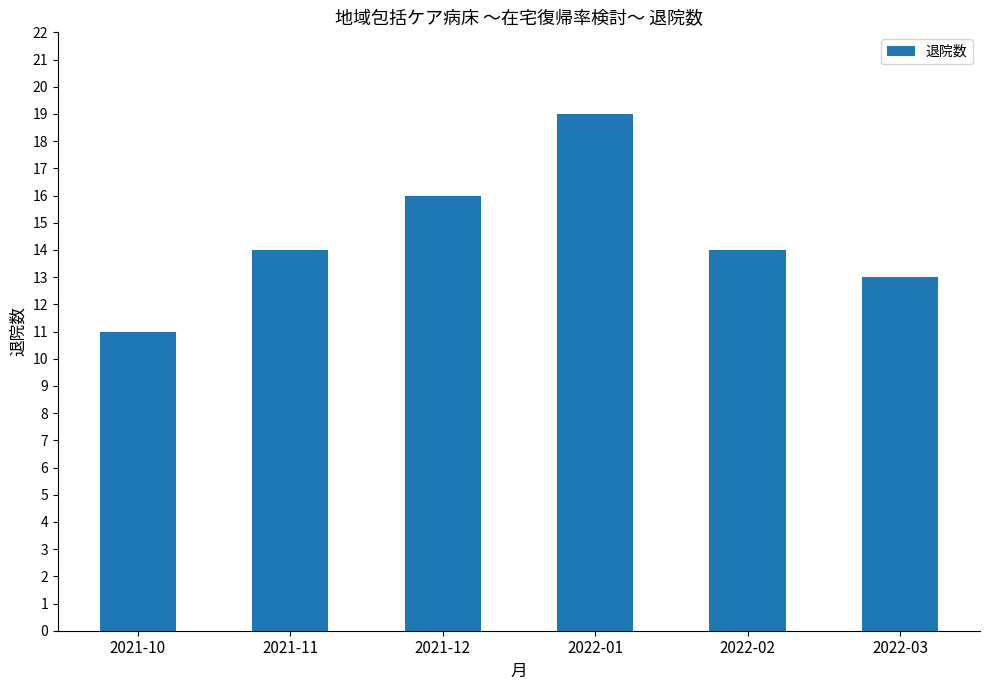

What is the maximum value shown in the chart?

19